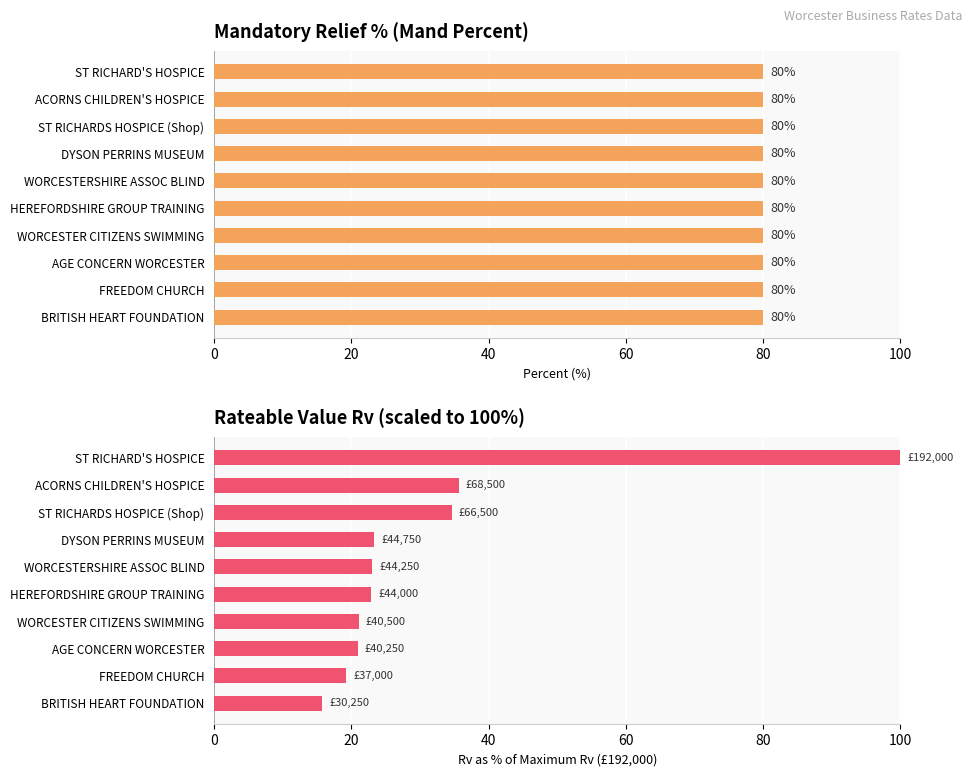

How many bars are there in total?

20